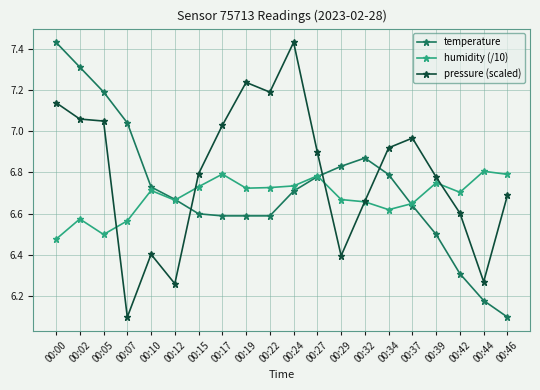

What is the minimum value shown in the chart?

6.1